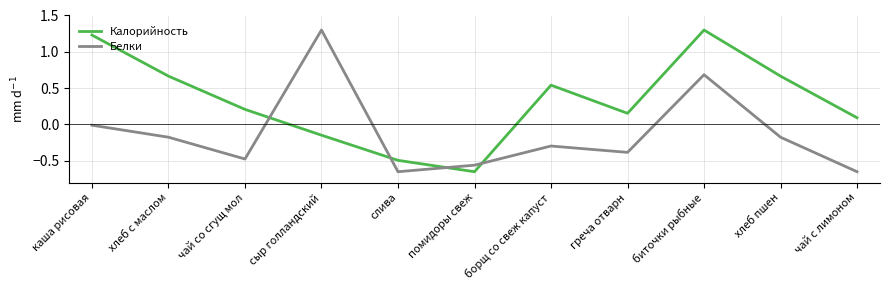

Between which two adjacent categories do Калорийность and Белки first intersect?

чай со сгущ мол and сыр голландский